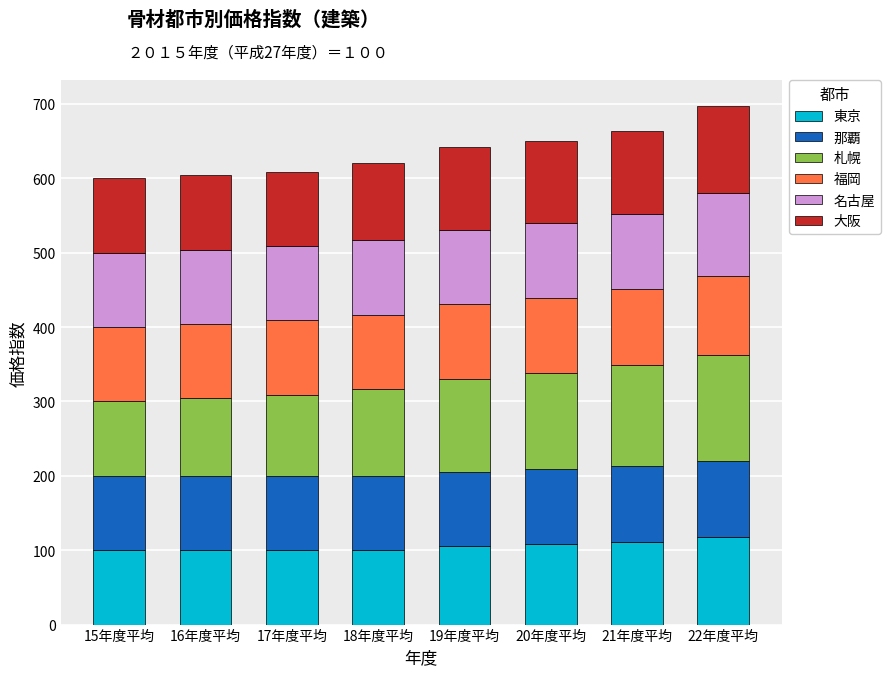

What is the lowest value of the 東京 series?

100.0